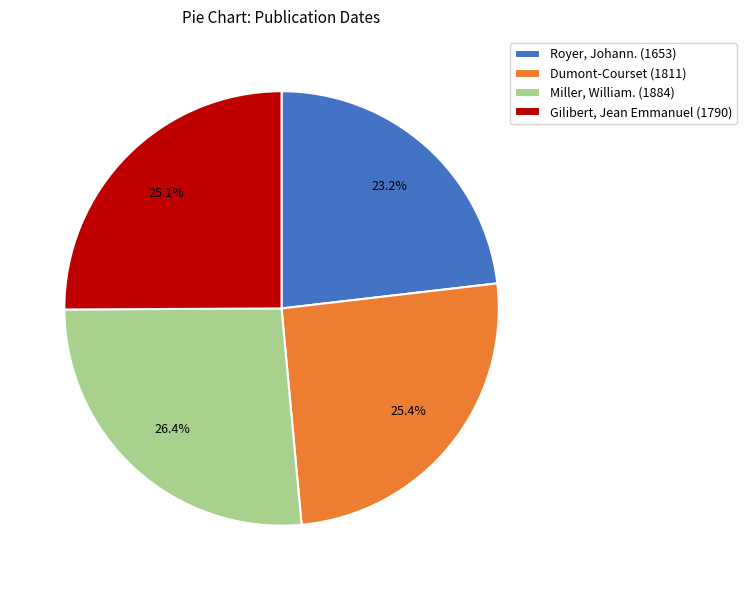

Is there a majority slice in this chart?

No